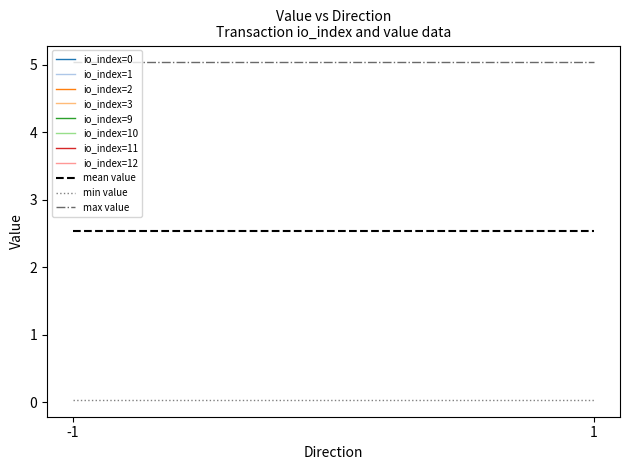

The min value series shows 0.0 at 1. True or false?

True